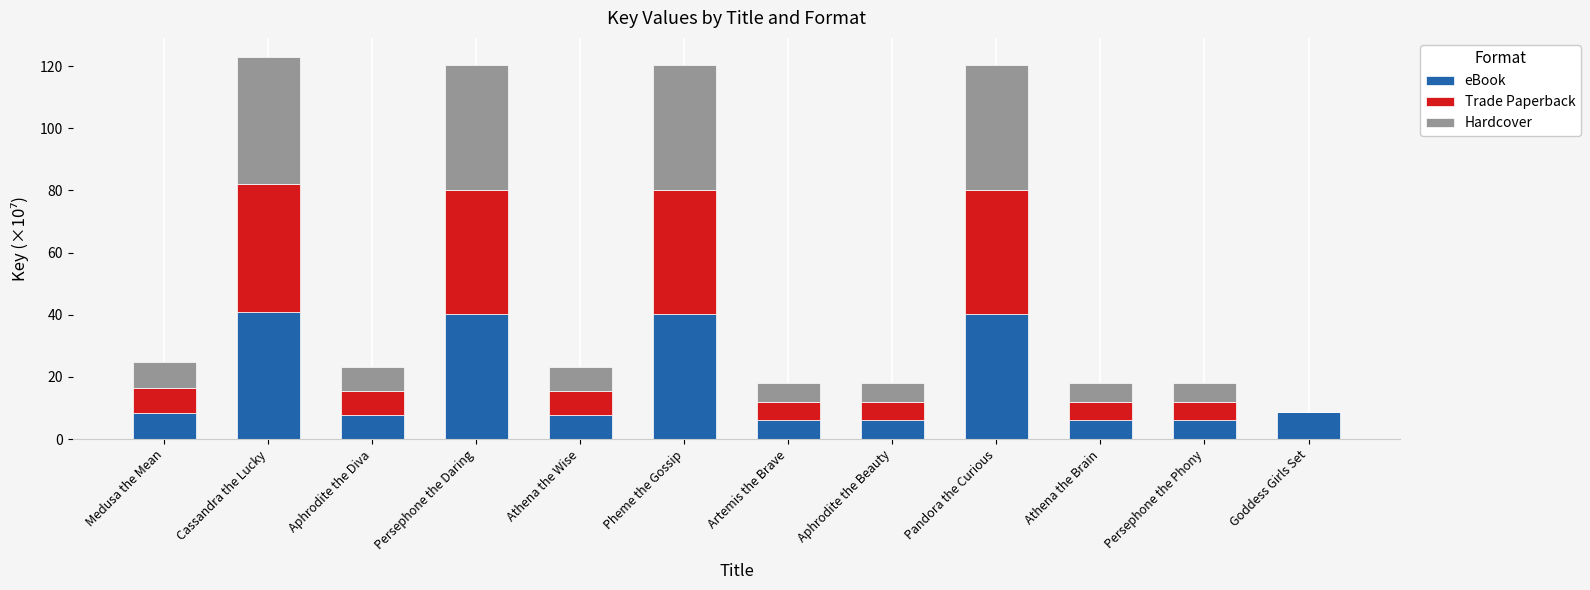

What is the approximate value of eBook at Persephone the Daring?

40.1